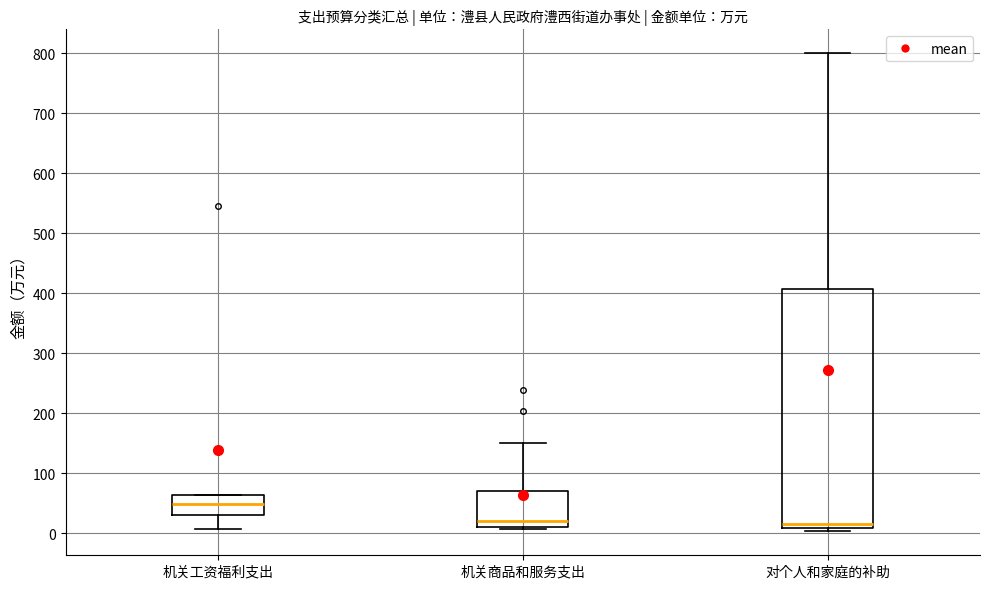

Reading left to right, transcribe this box plot: for each box, give where its median line is, the range the box spans, and where its two whiskers end, as read against the y-axis. The values are not printed on the chart, so give them approximately, as read against the axis.

机关工资福利支出: median 50, box 30 to 60, whiskers 10 to 60
机关商品和服务支出: median 20, box 10 to 70, whiskers 10 to 150
对个人和家庭的补助: median 20, box 10 to 410, whiskers 0 to 800